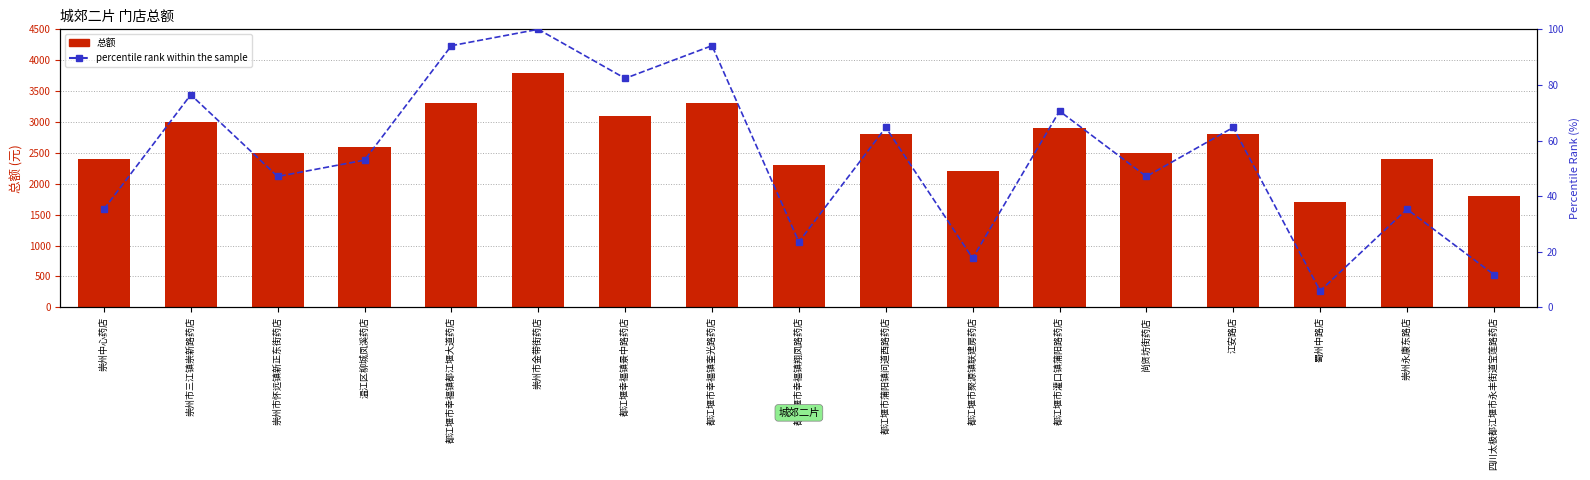

Which series has the largest total across all categories?

总额